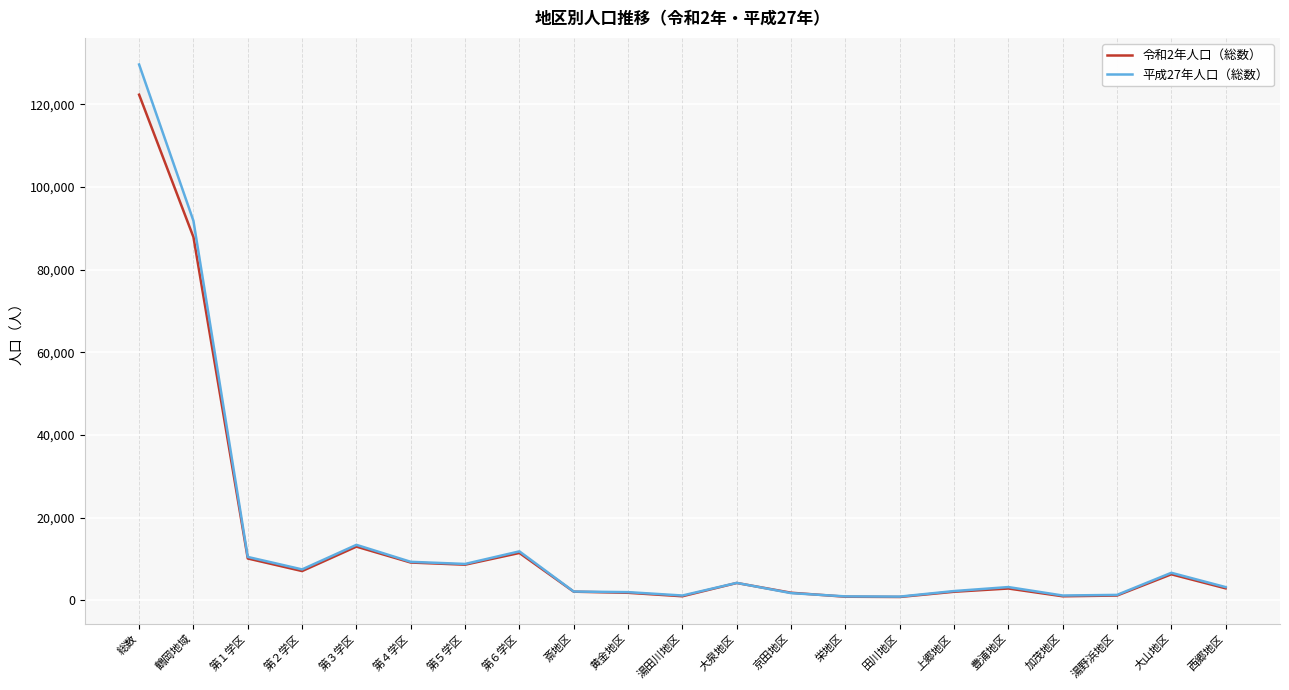

Count the number of data series in this chart.

2